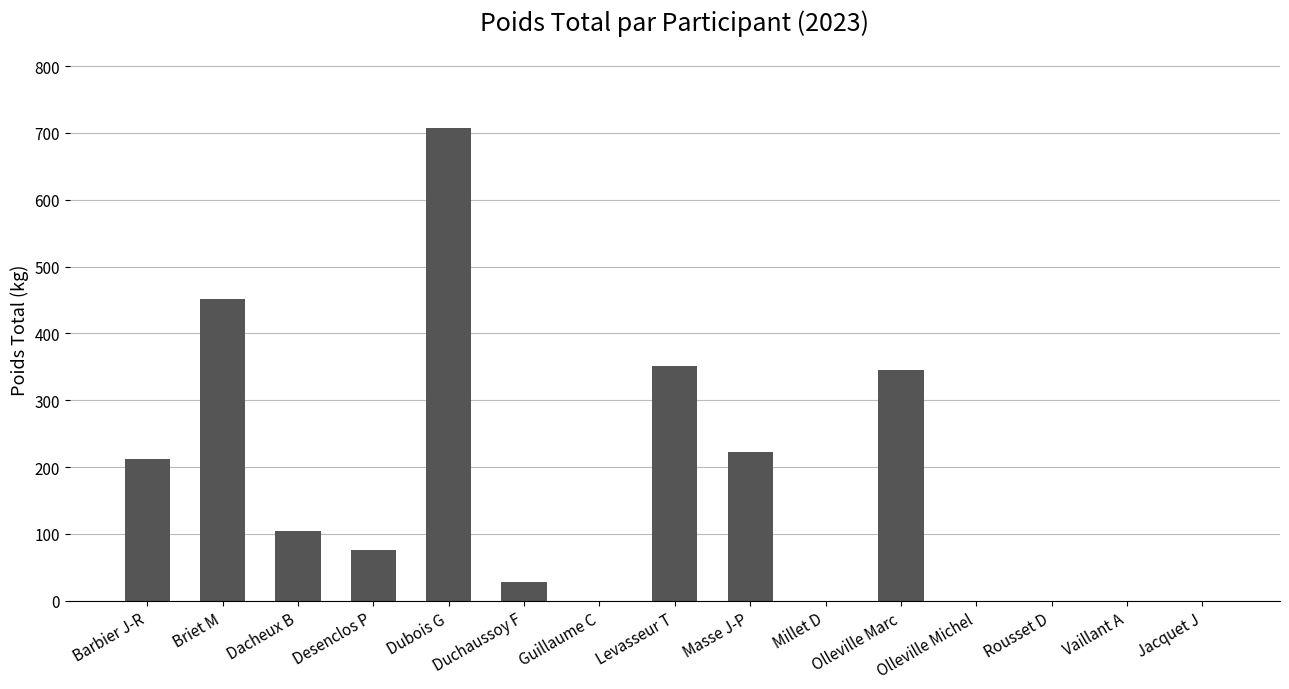

What is the greatest value displayed?

707